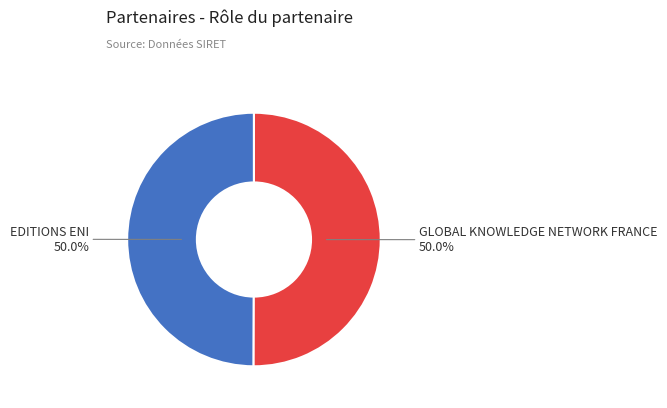

How many slices are in this pie chart?

2